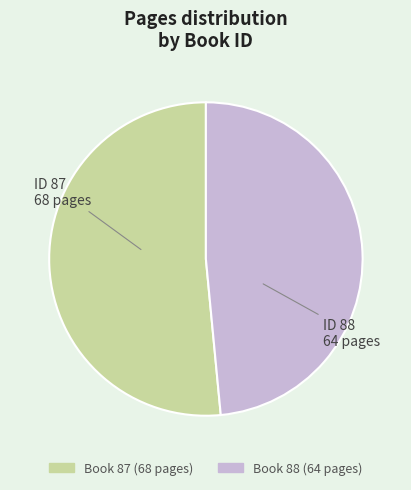

Is there any slice that represents more than half of the pie?

Yes